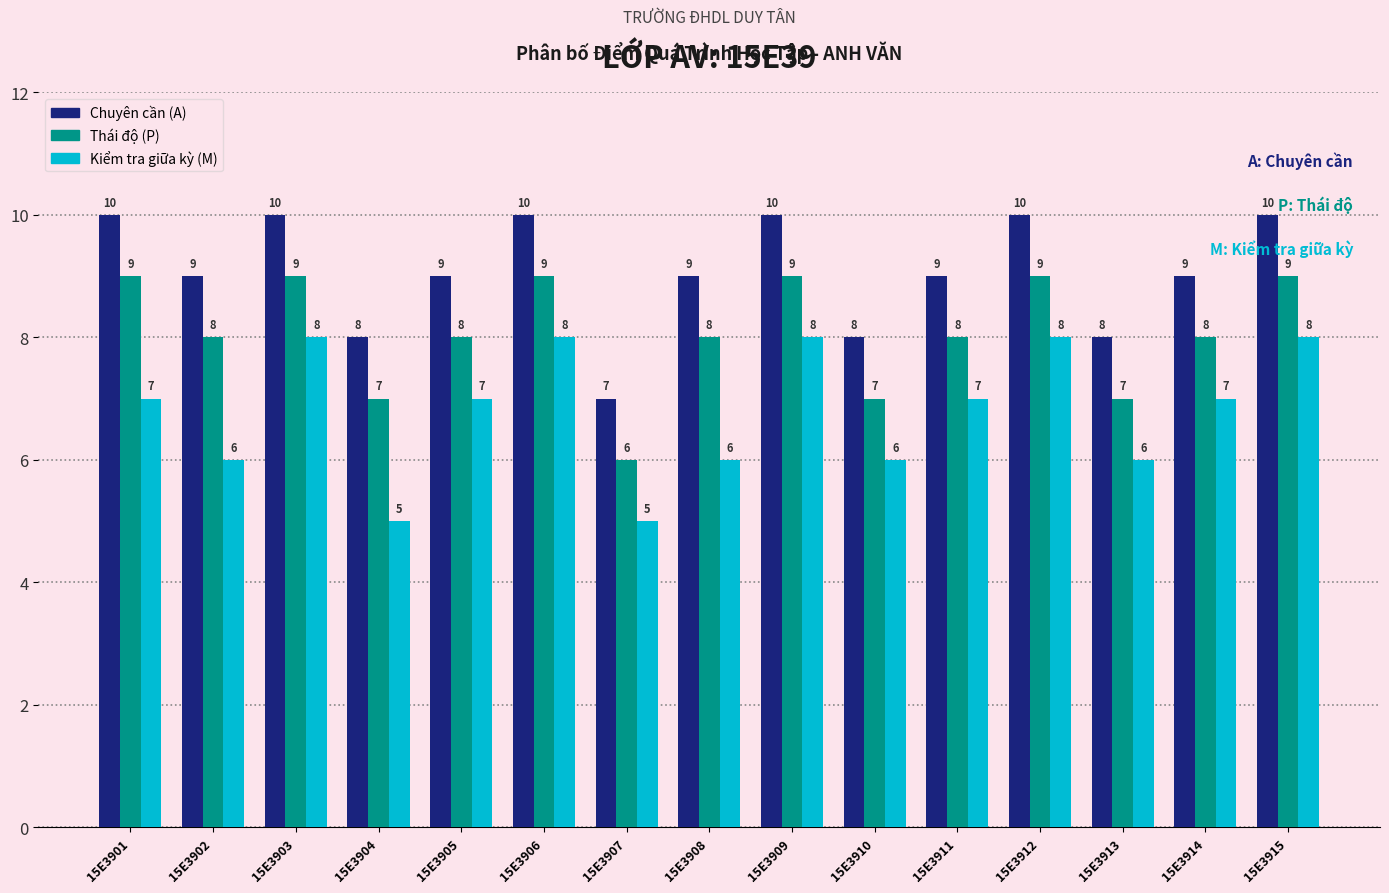

Reading left to right, list all the values displayed in this chart.

Chuyên cần (A): 10	9	10	8	9	10	7	9	10	8	9	10	8	9	10
Thái độ (P): 9	8	9	7	8	9	6	8	9	7	8	9	7	8	9
Kiểm tra giữa kỳ (M): 7	6	8	5	7	8	5	6	8	6	7	8	6	7	8